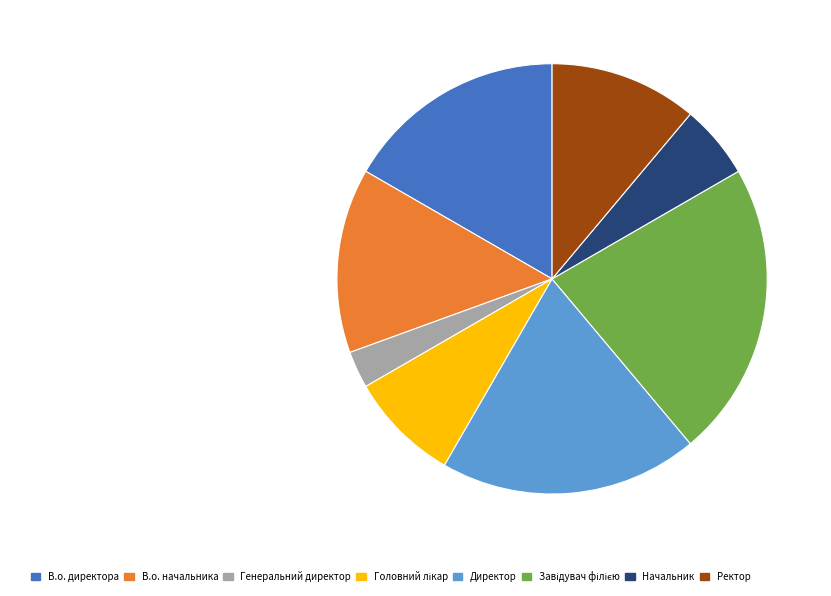

How many segments does this pie chart have?

8